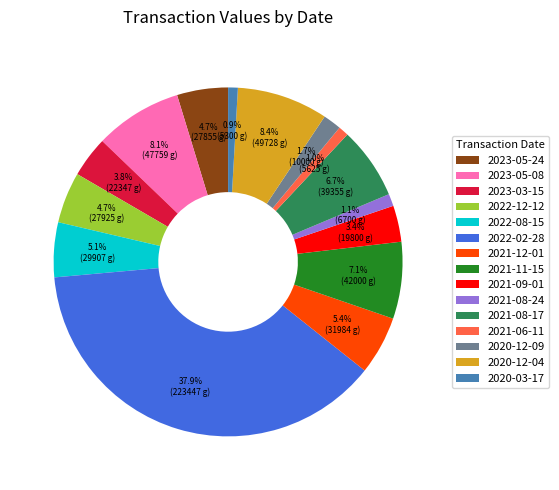

Is the sum of 2021-11-15 and 2023-03-15 greater than half?

No